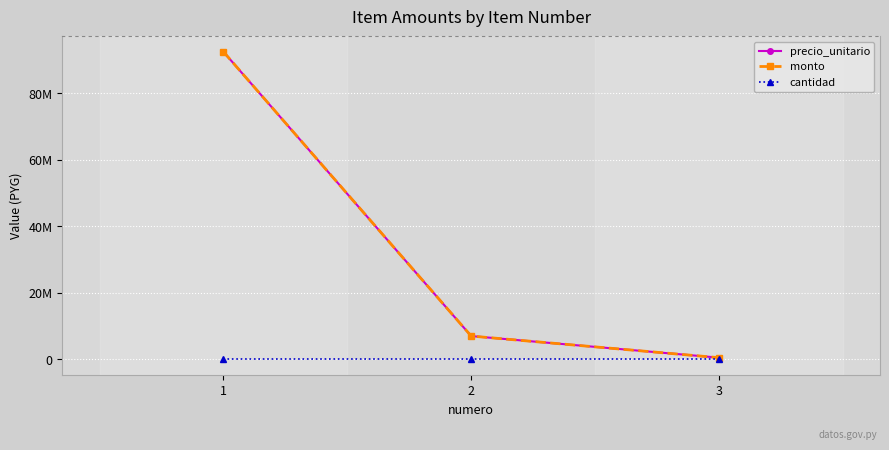

Rank the series at 2 from highest to lowest value.

precio_unitario, monto, cantidad